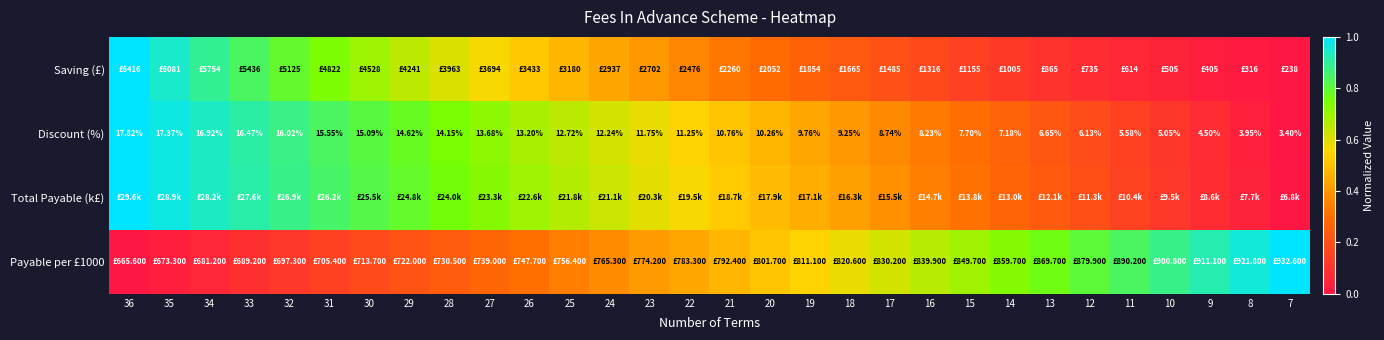

Which category has the lowest value in the Payable per £1000 series?

36